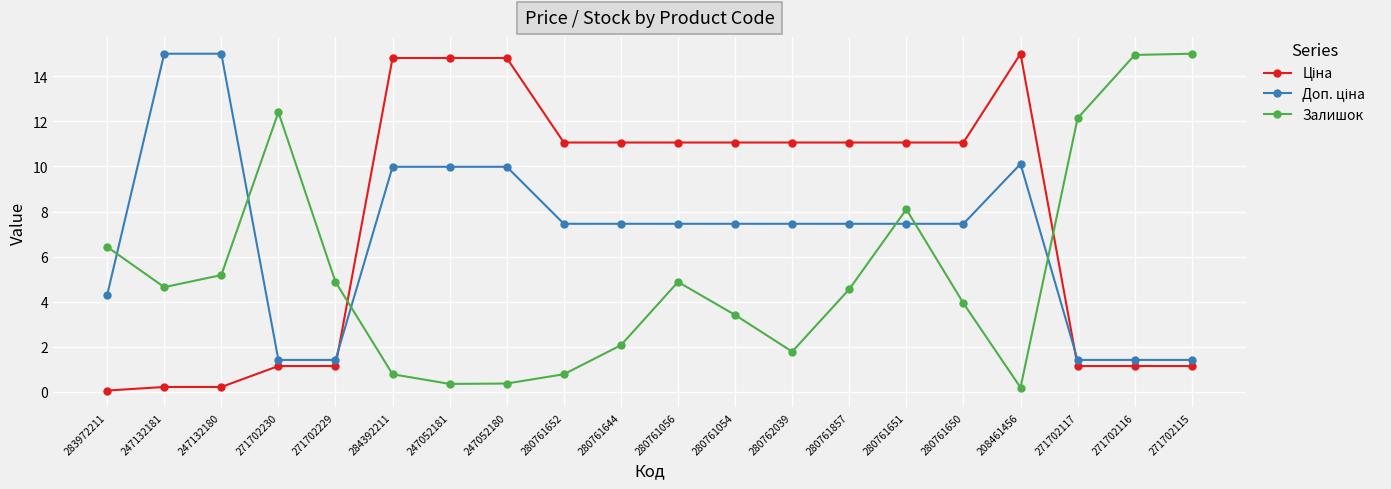

What is the label of the 6th point from the right?

280761651